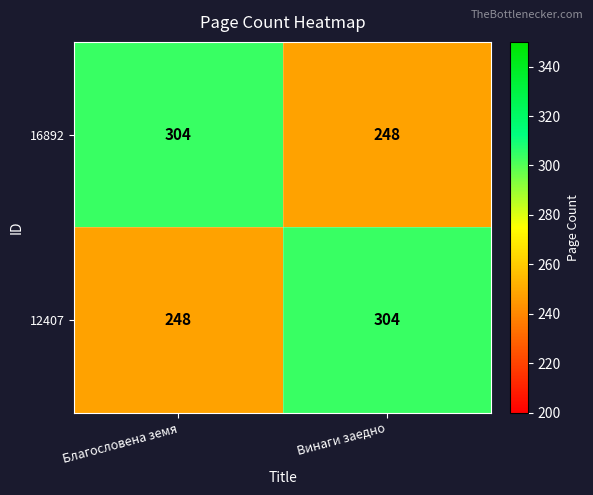

What is the average value of the 16892 series?

276